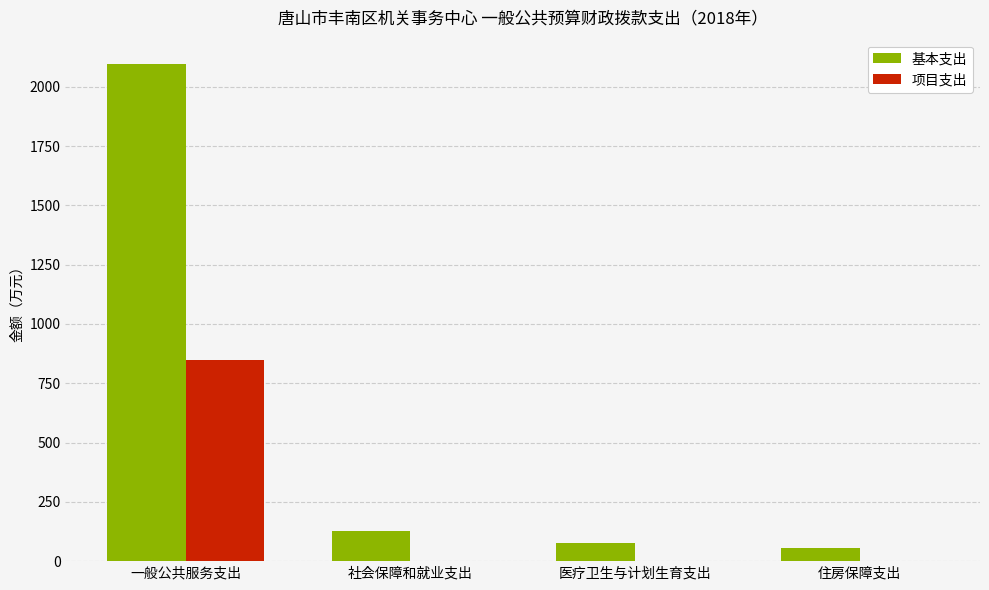

At which label does 基本支出 reach its peak?

一般公共服务支出